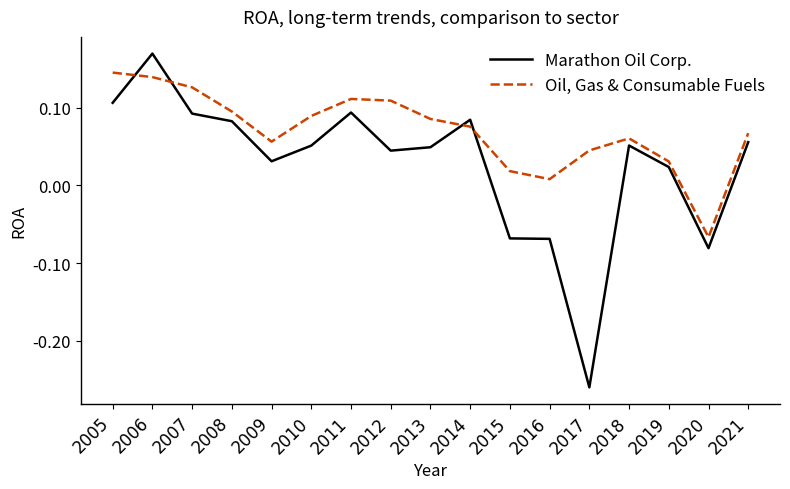

After their last crossing, which series has the higher values: Marathon Oil Corp. or Oil, Gas & Consumable Fuels?

Oil, Gas & Consumable Fuels